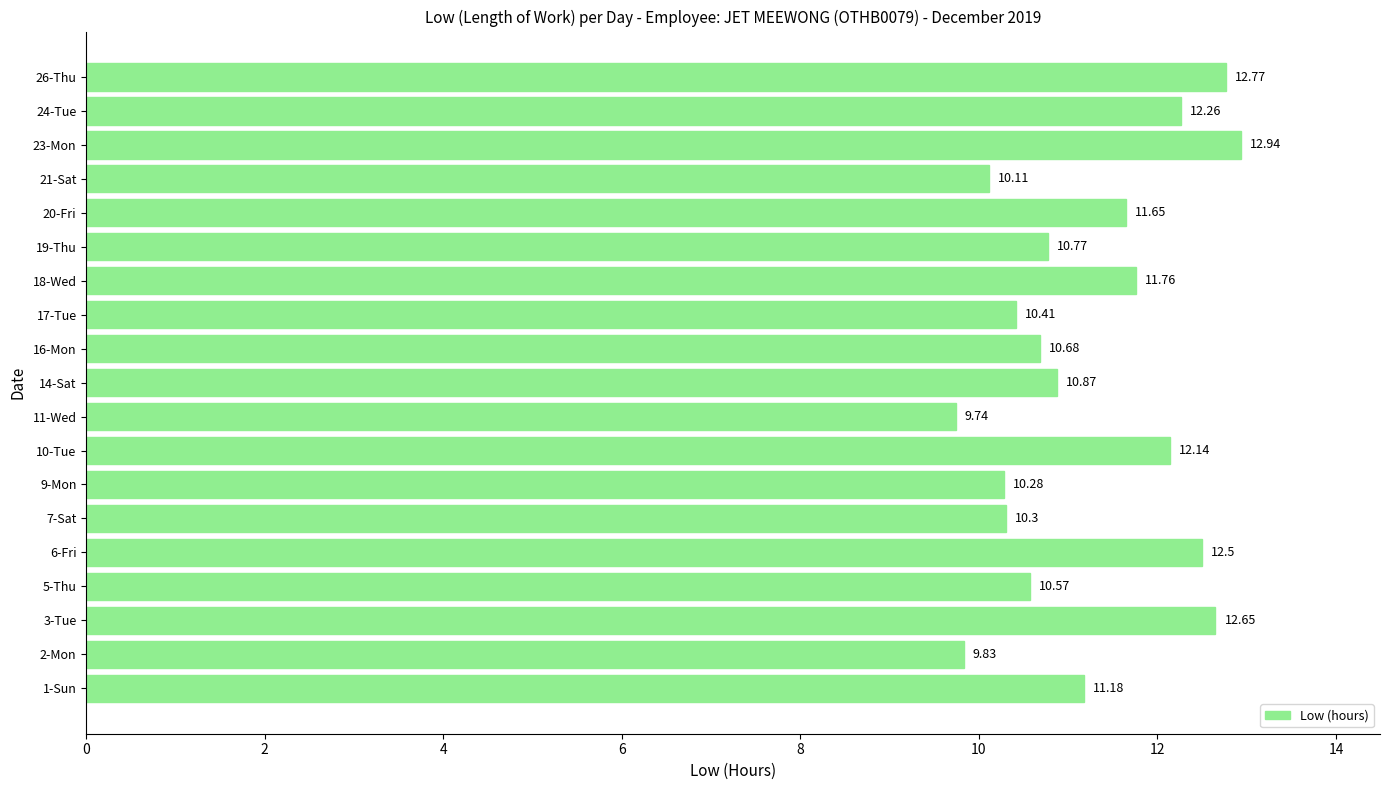

Rank the categories by value from highest to lowest.

23-Mon, 26-Thu, 3-Tue, 6-Fri, 24-Tue, 10-Tue, 18-Wed, 20-Fri, 1-Sun, 14-Sat, 19-Thu, 16-Mon, 5-Thu, 17-Tue, 7-Sat, 9-Mon, 21-Sat, 2-Mon, 11-Wed